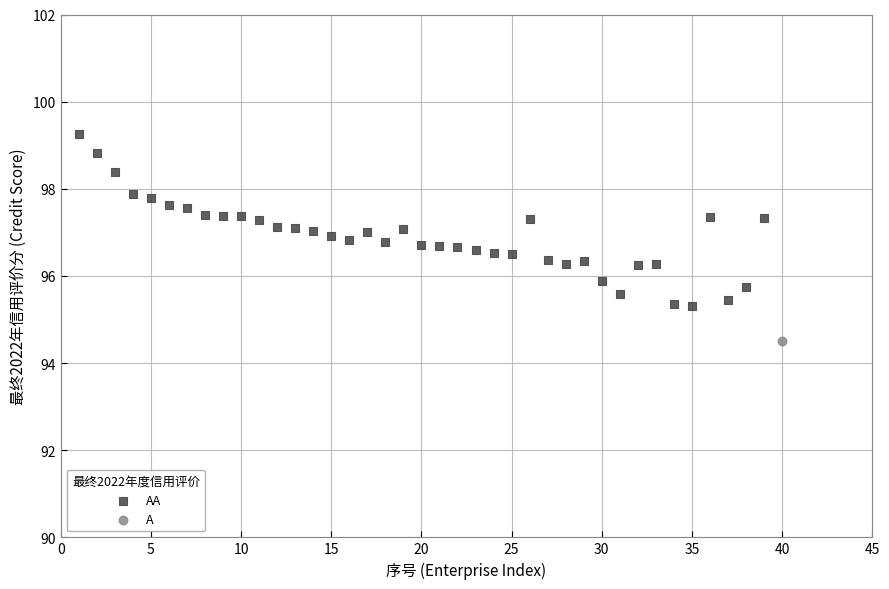

What are all the series names shown in the legend?

AA, A